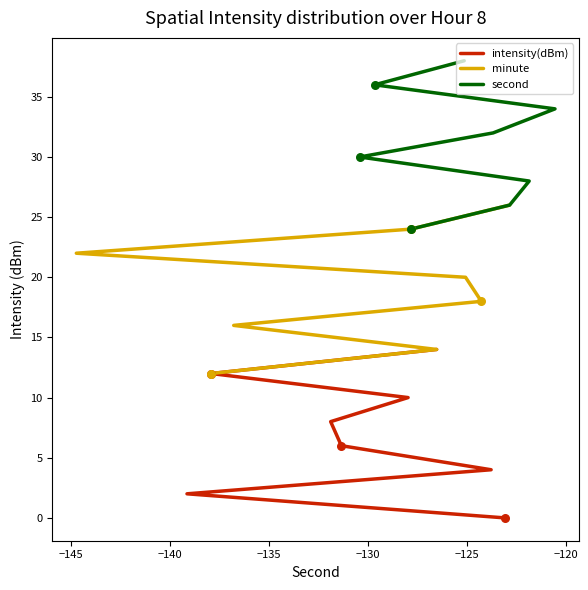

Is the value of second at −120 greater than the value of minute at −135?

Yes